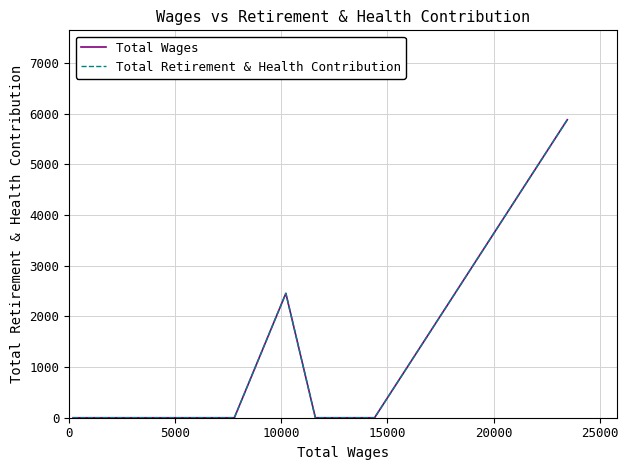

What is the value of the Total Wages point at the 15th from the left?

5878